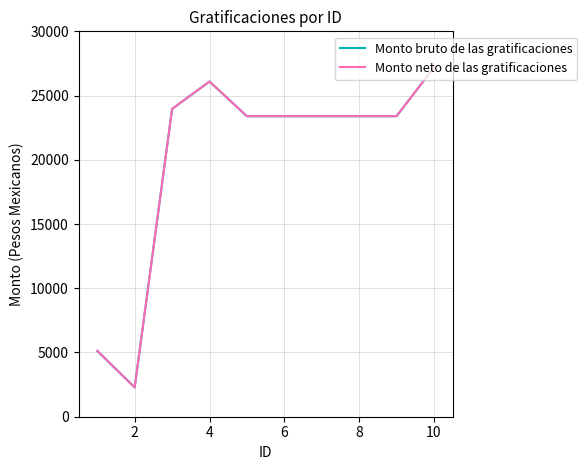

List the series in order of their peak value, lowest first.

Monto bruto de las gratificaciones, Monto neto de las gratificaciones